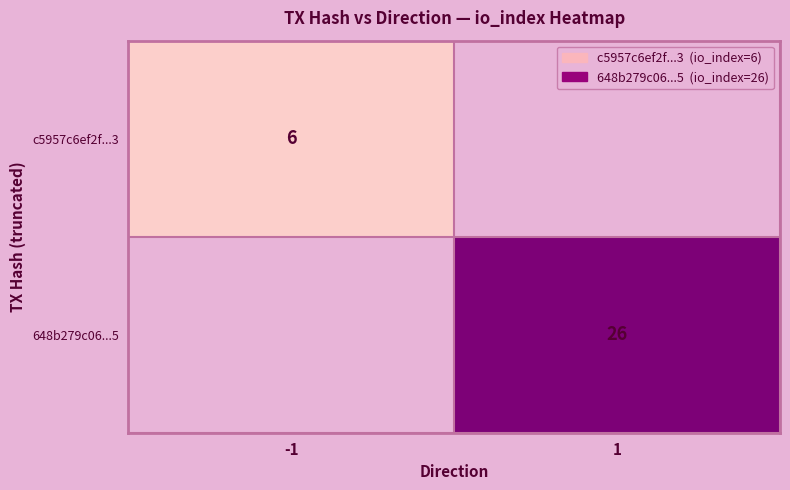

True or false: c5957c6ef2f...3 has a value of 6 at -1.

True